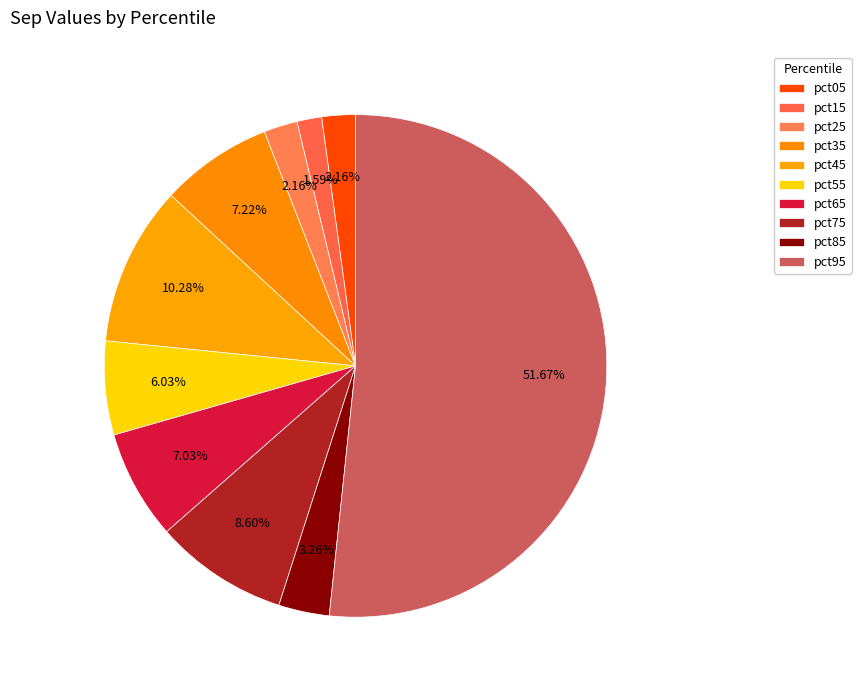

How many segments does this pie chart have?

10